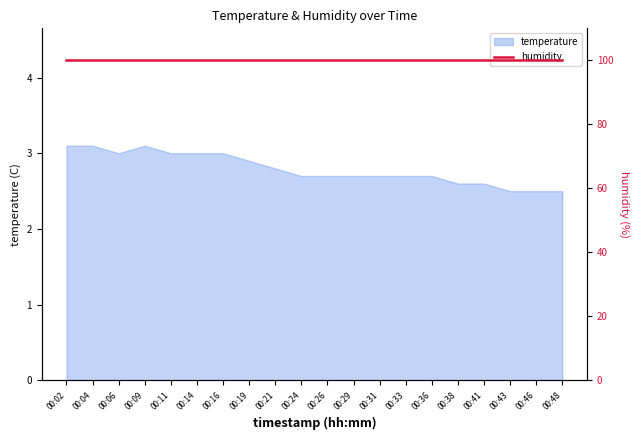

At which category does the data reach its first local peak?

00:09